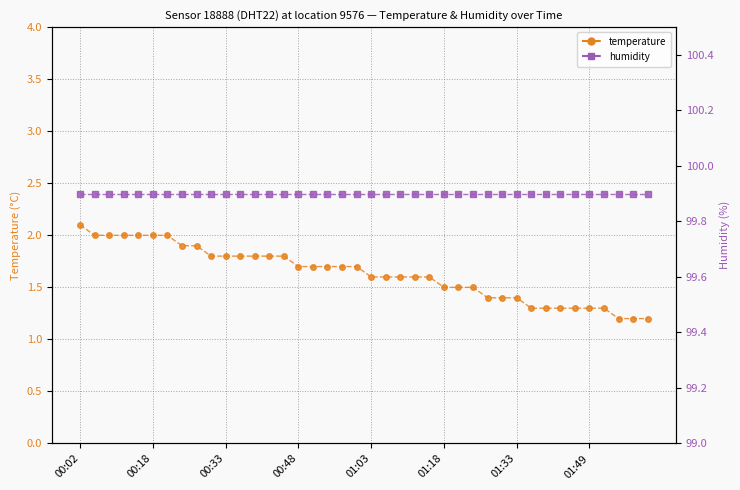

What is the sum of all humidity values?

3996.0